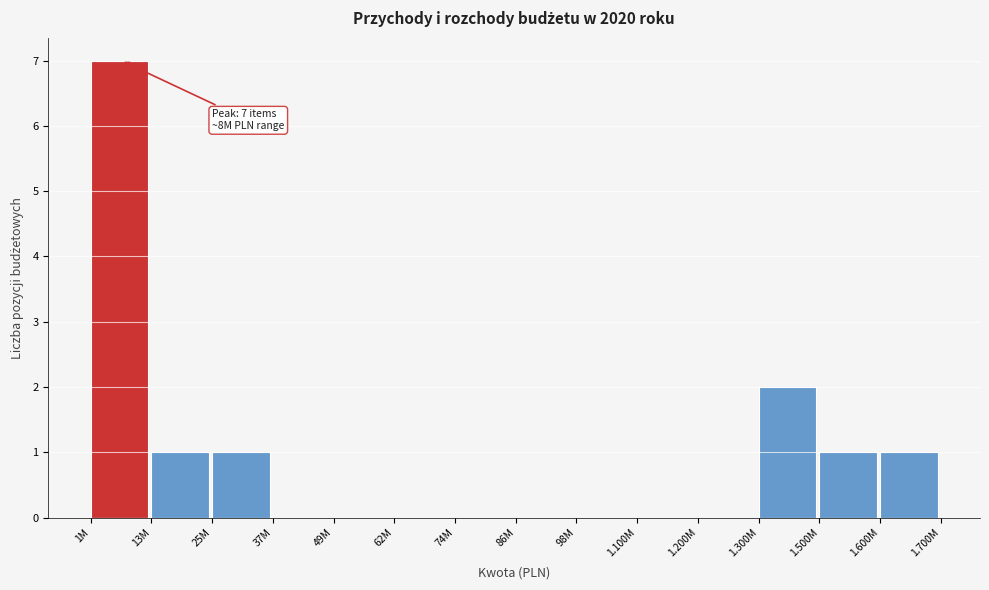

Reading right to left, list all the values displayed in this chart.

1.600M=1	1.500M=1	1.300M=2	1.200M=0	1.100M=0	98M=0	86M=0	74M=0	62M=0	49M=0	37M=0	25M=1	13M=1	1M=7